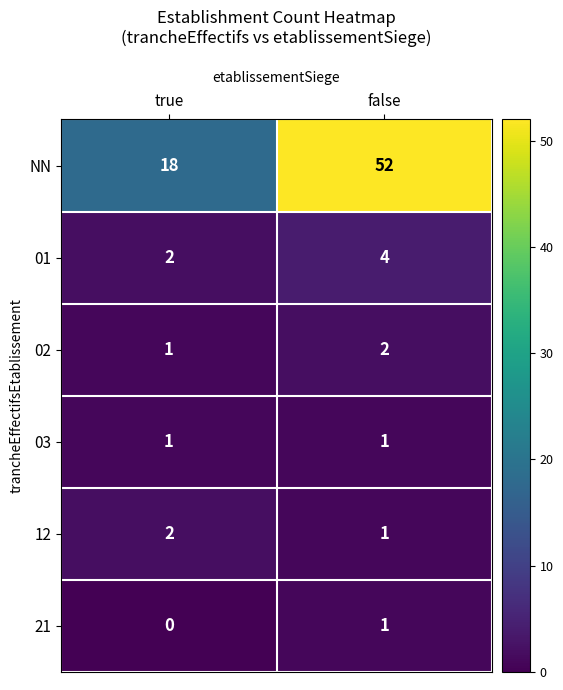

How many distinct data groups are displayed?

6